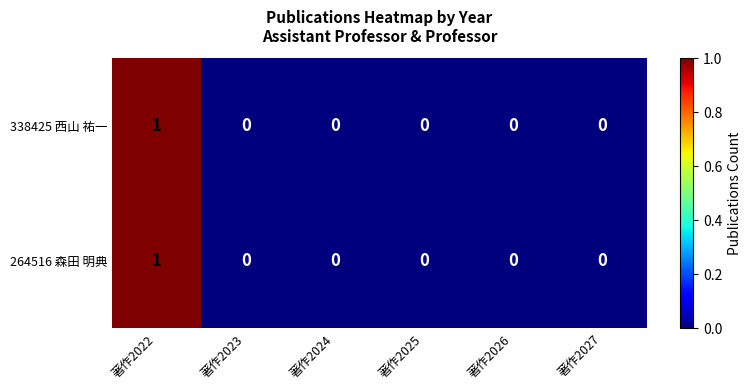

At which category is the sum across all series the highest?

著作2022